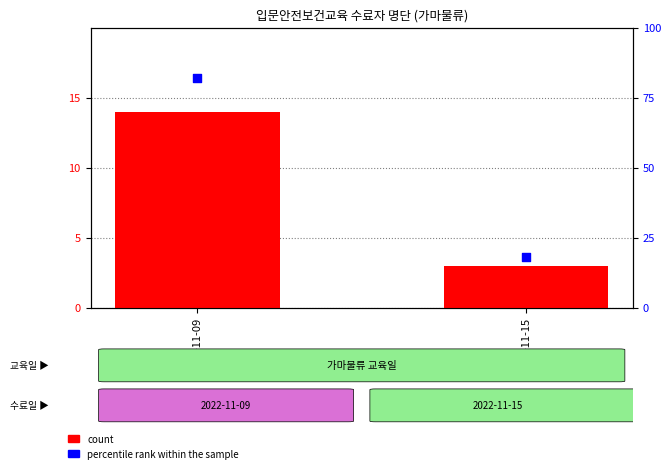

Is the value of percentile rank within the sample at 2022-11-09 greater than the value of count at 2022-11-09?

Yes